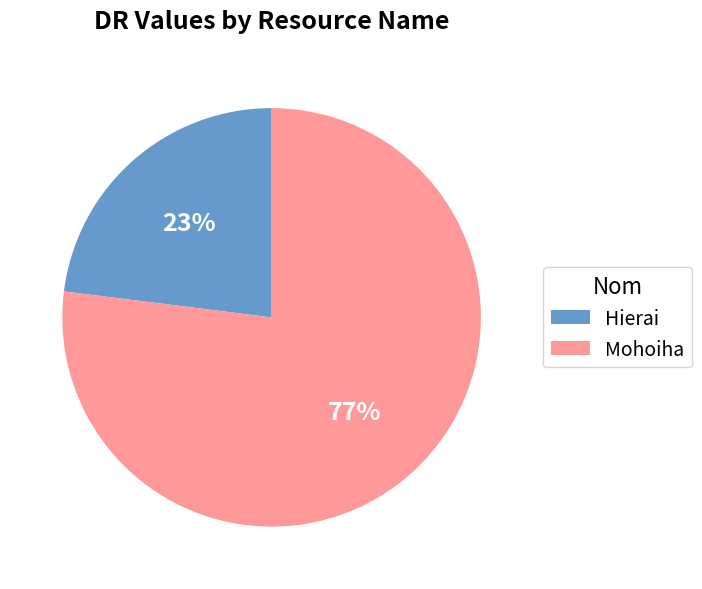

Combined, do Hierai and Mohoiha account for over 50%?

Yes